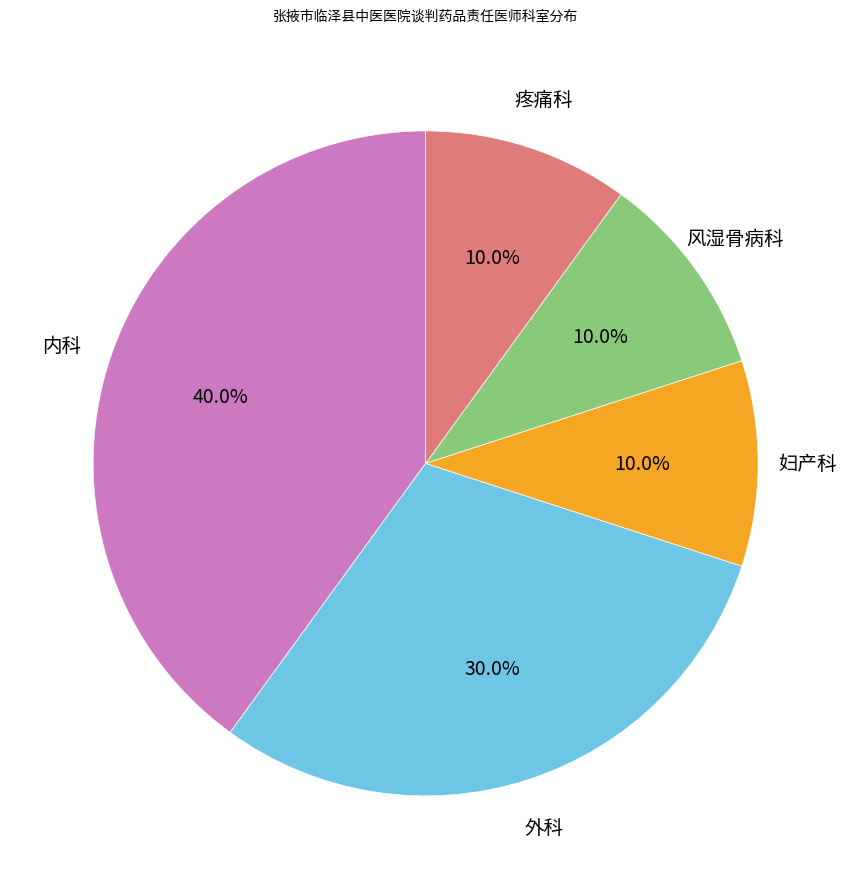

Does any single category account for the majority?

No